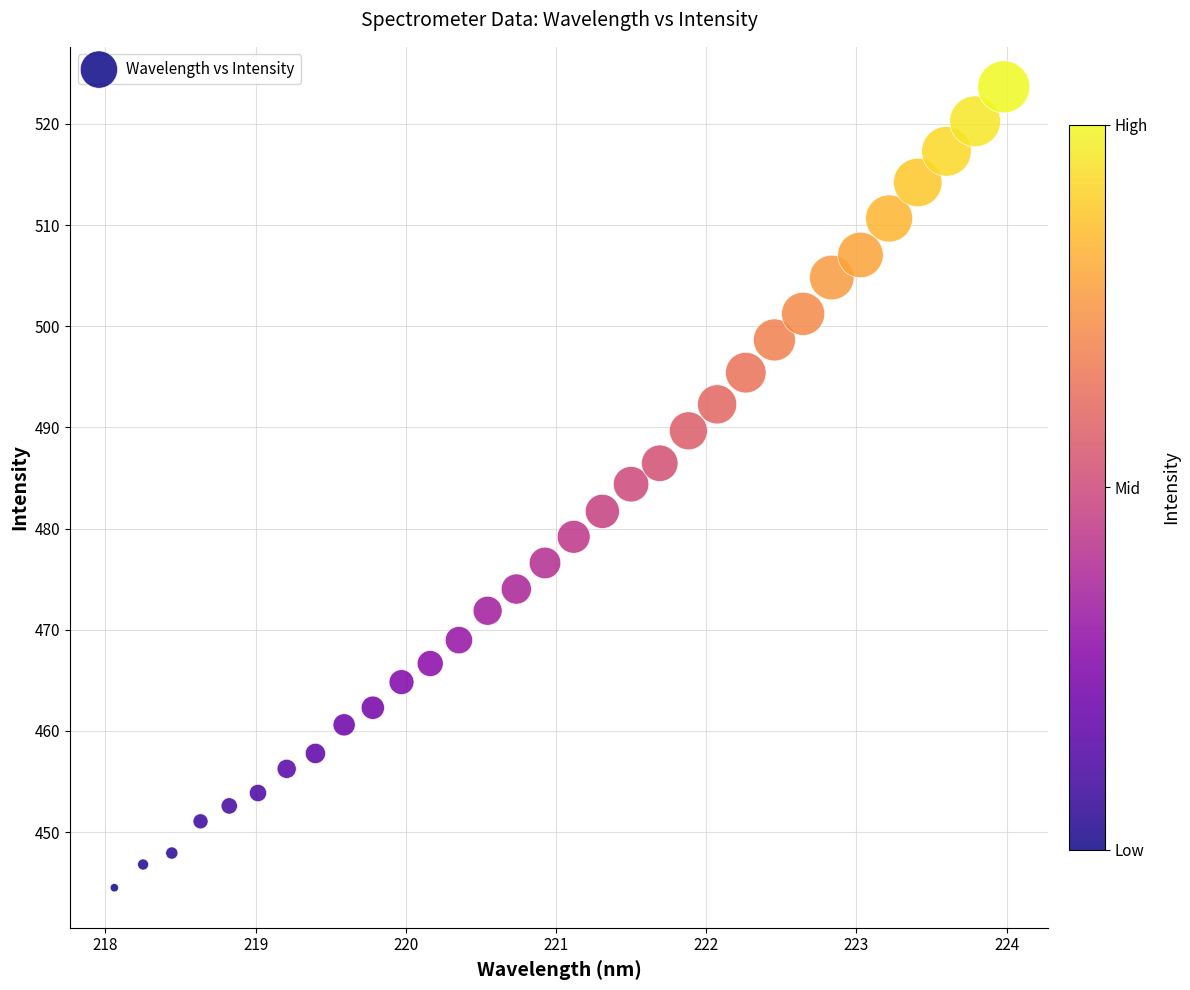

What is the range of Y values (max minus min)?

79.2